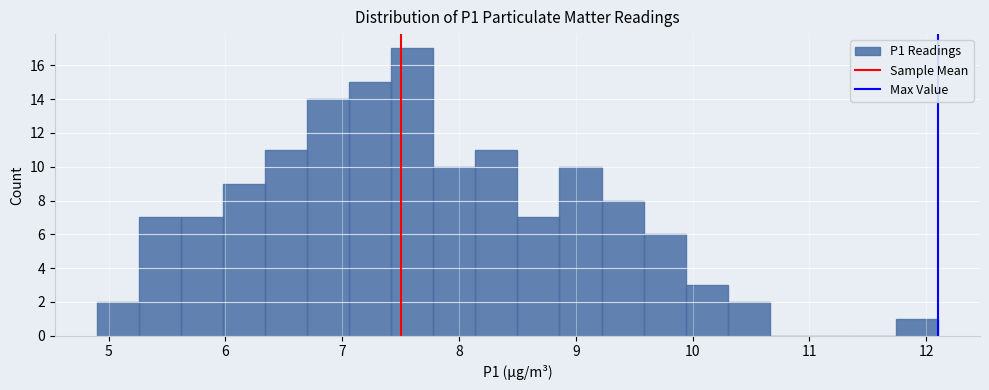

Around what value on the x-axis is the tallest bar? Give the approximate position of its centre, as read against the axis.

7.6